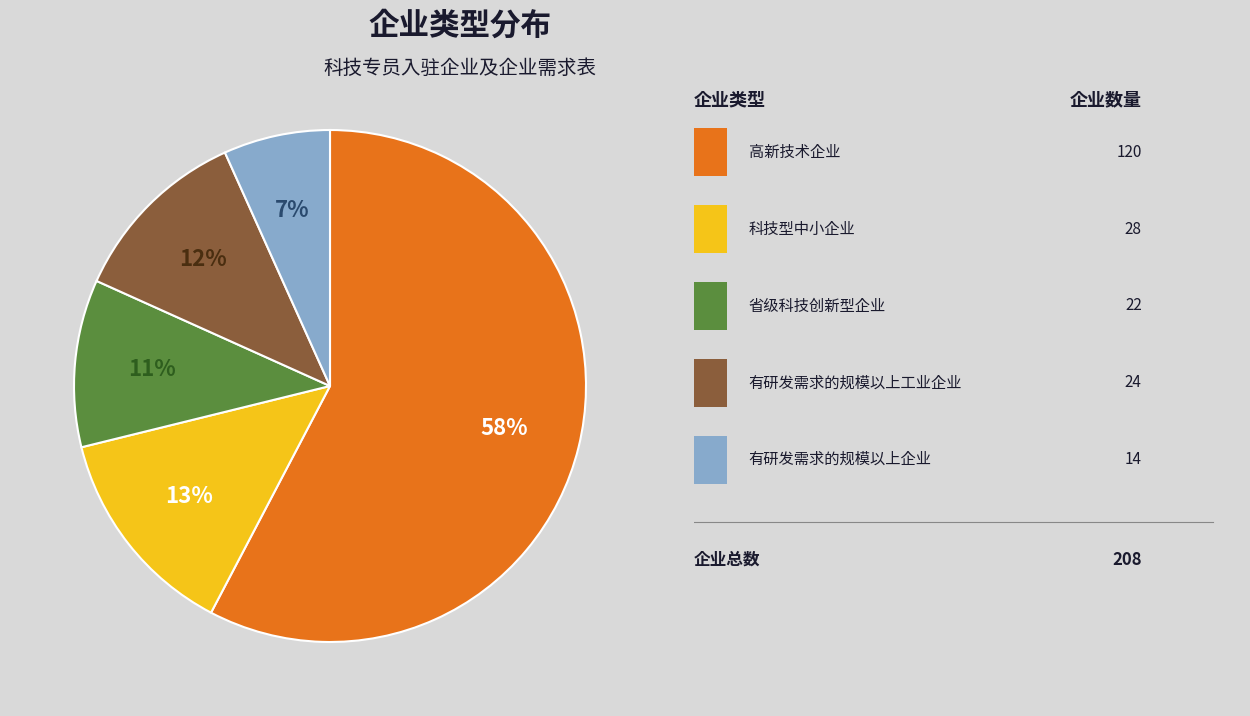

Is there any slice that represents more than half of the pie?

Yes